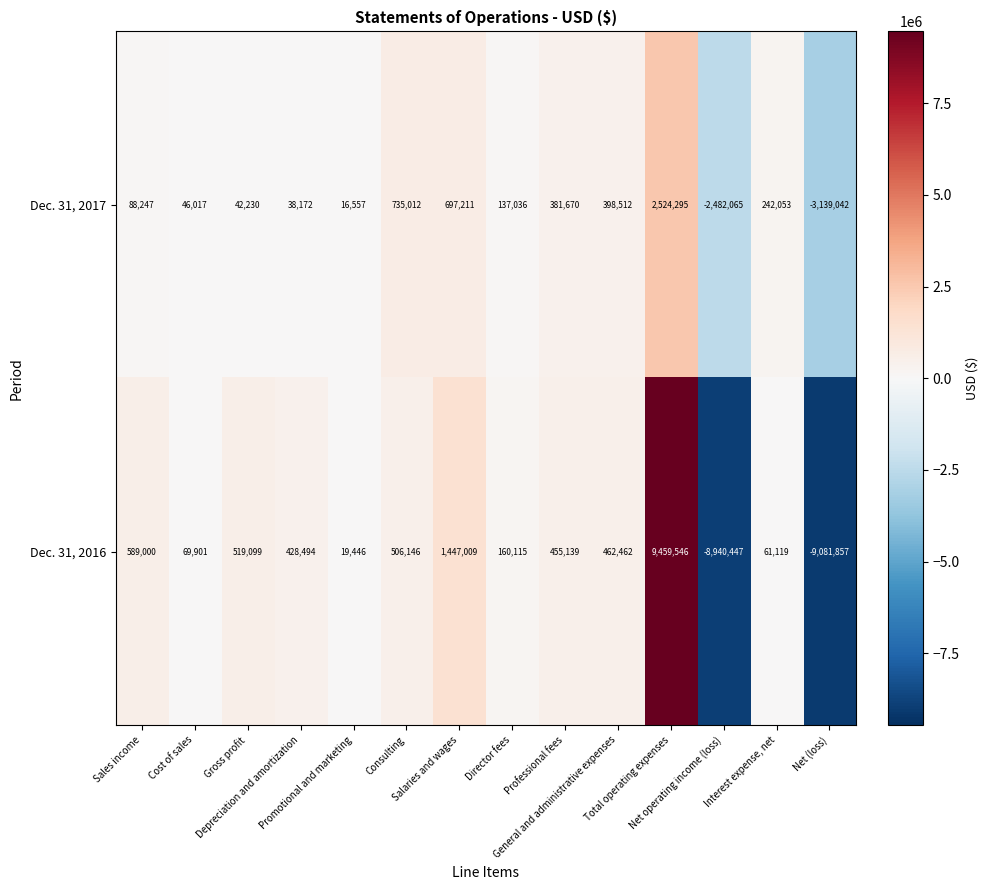

What is the minimum value for Dec. 31, 2016?

-9081857